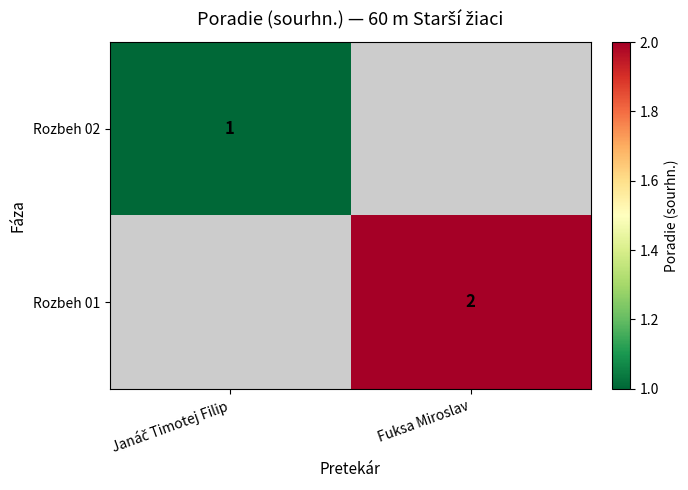

The value of Rozbeh 01 at Fuksa Miroslav is 2. True or false?

True